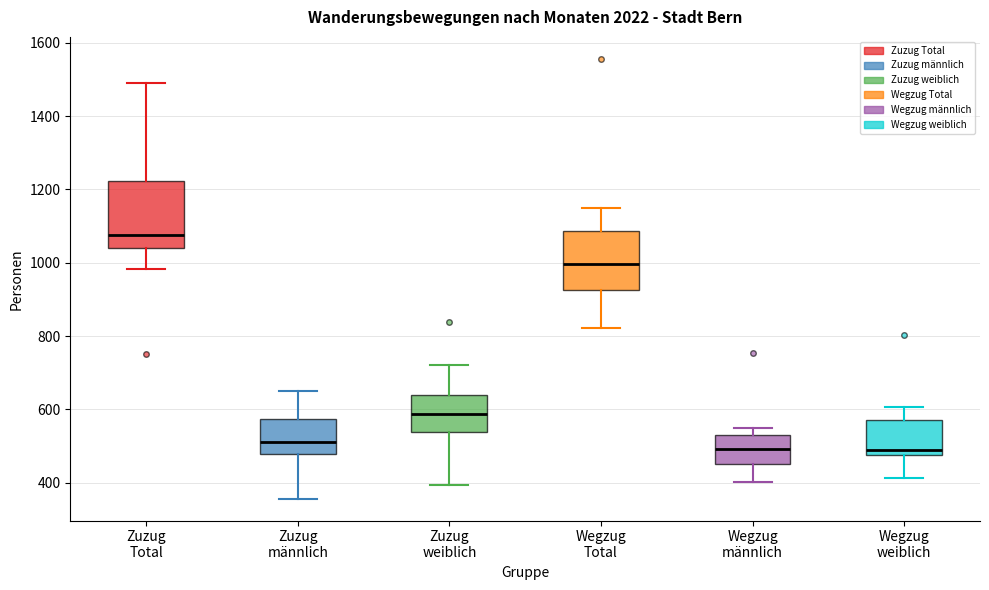

Reading left to right, transcribe this box plot: for each box, give where its median line is, the range the box spans, and where its two whiskers end, as read against the y-axis. The values are not printed on the chart, so give them approximately, as read against the axis.

Zuzug Total: median 1080, box 1040 to 1220, whiskers 980 to 1480
Zuzug männlich: median 520, box 480 to 580, whiskers 360 to 660
Zuzug weiblich: median 580, box 540 to 640, whiskers 400 to 720
Wegzug Total: median 1000, box 920 to 1080, whiskers 820 to 1160
Wegzug männlich: median 500, box 460 to 520, whiskers 400 to 540
Wegzug weiblich: median 480 (just above the box's lower edge), box 480 to 580, whiskers 420 to 600